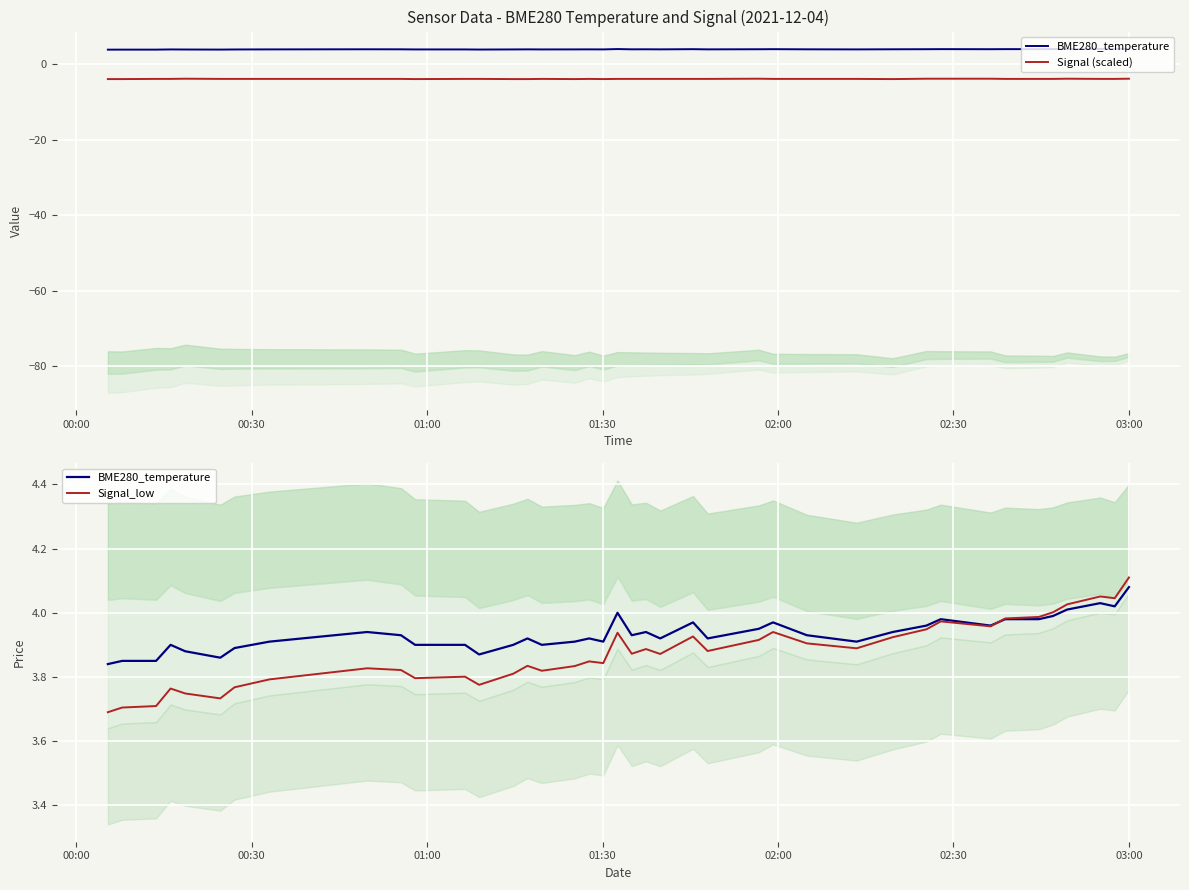

True or false: Signal (scaled) and BME280_temperature cross at least once.

False